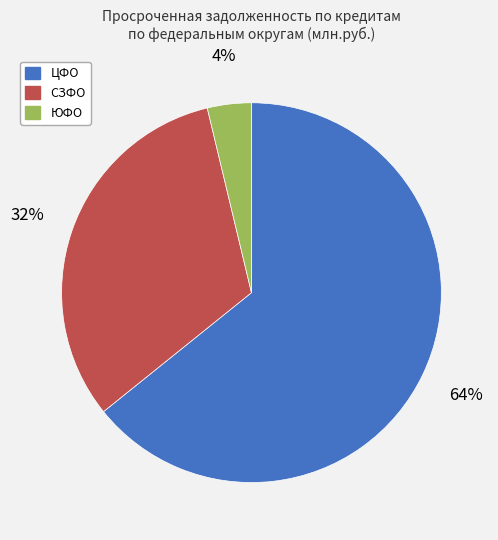

Count the number of slices in the pie.

3